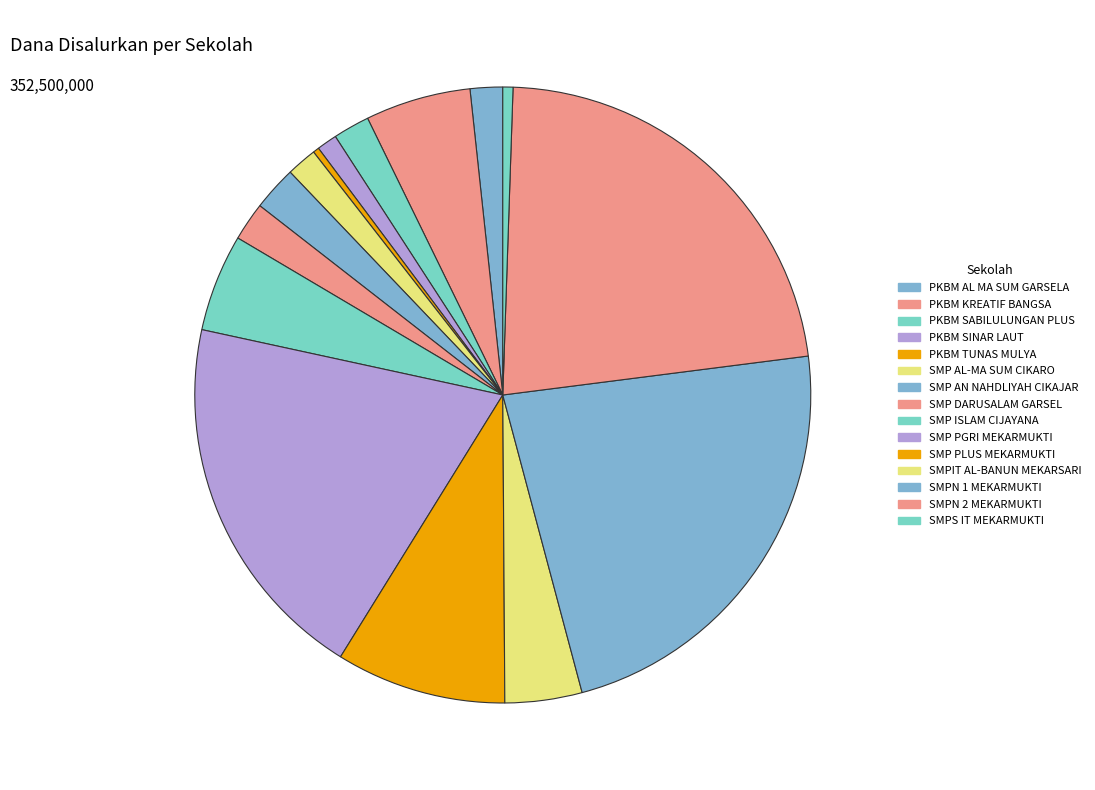

What is the ratio of the value at SMP PGRI MEKARMUKTI to the value at SMP PLUS MEKARMUKTI?

2.2